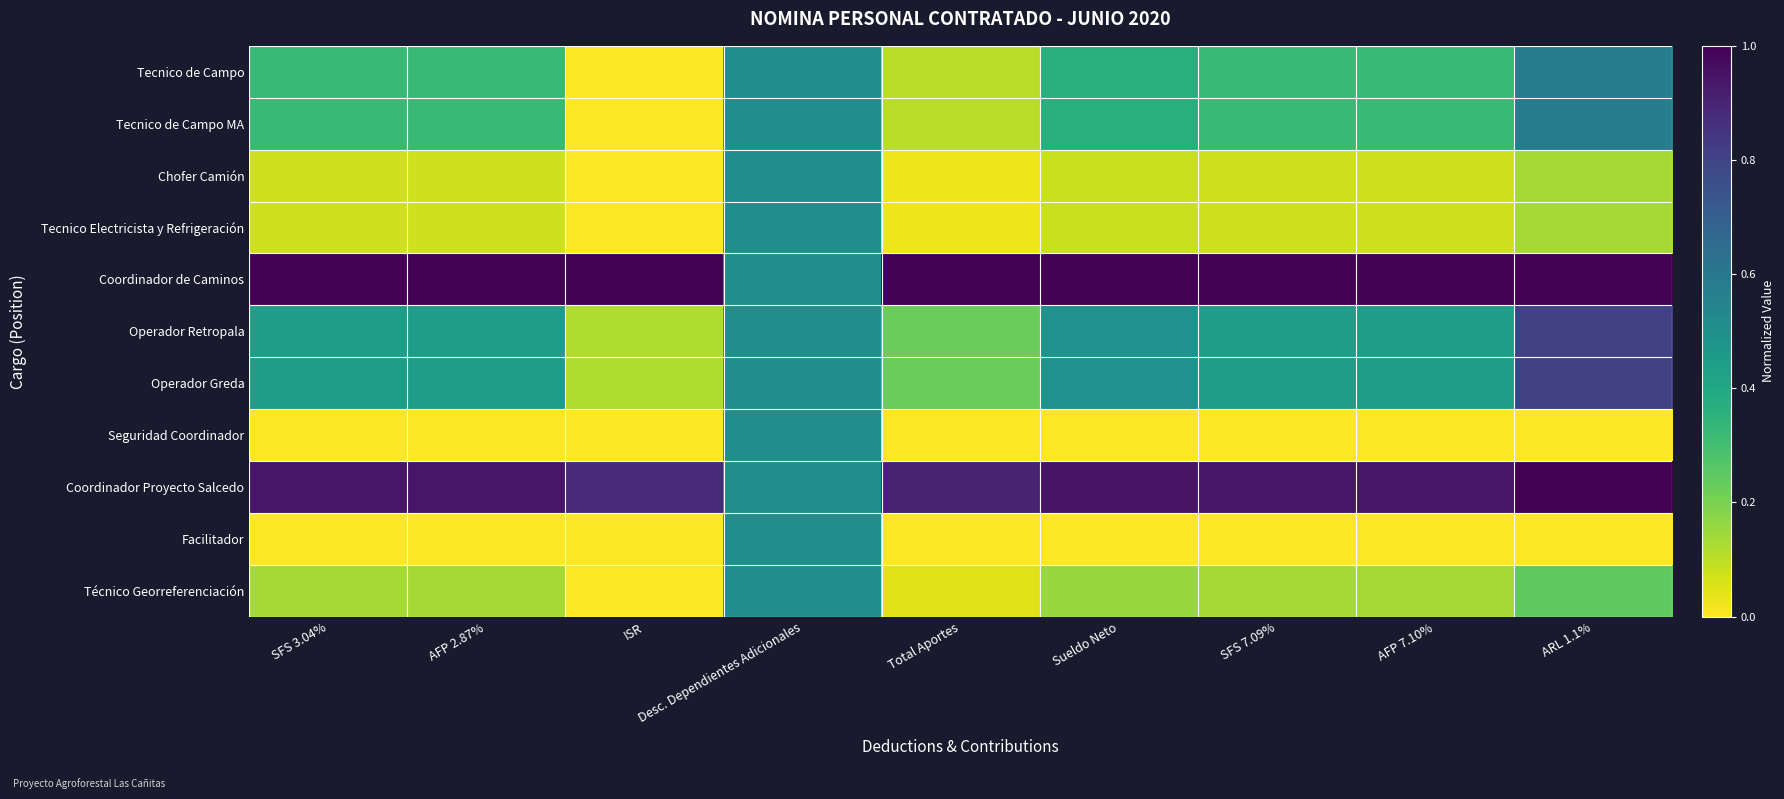

Reading left to right, extract all data points from this chart.

Tecnico de Campo: SFS 3.04%=0.3	AFP 2.87%=0.3	ISR=0.0	Desc. Dependientes Adicionales=0.5	Total Aportes=0.1	Sueldo Neto=0.4	SFS 7.09%=0.3	AFP 7.10%=0.3	ARL 1.1%=0.6
Tecnico de Campo MA: SFS 3.04%=0.3	AFP 2.87%=0.3	ISR=0.0	Desc. Dependientes Adicionales=0.5	Total Aportes=0.1	Sueldo Neto=0.4	SFS 7.09%=0.3	AFP 7.10%=0.3	ARL 1.1%=0.6
Chofer Camión: SFS 3.04%=0.1	AFP 2.87%=0.1	ISR=0.0	Desc. Dependientes Adicionales=0.5	Total Aportes=0.0	Sueldo Neto=0.1	SFS 7.09%=0.1	AFP 7.10%=0.1	ARL 1.1%=0.1
Tecnico Electricista y Refrigeración: SFS 3.04%=0.1	AFP 2.87%=0.1	ISR=0.0	Desc. Dependientes Adicionales=0.5	Total Aportes=0.0	Sueldo Neto=0.1	SFS 7.09%=0.1	AFP 7.10%=0.1	ARL 1.1%=0.1
Coordinador de Caminos: SFS 3.04%=1.0	AFP 2.87%=1.0	ISR=1.0	Desc. Dependientes Adicionales=0.5	Total Aportes=1.0	Sueldo Neto=1.0	SFS 7.09%=1.0	AFP 7.10%=1.0	ARL 1.1%=1.0
Operador Retropala: SFS 3.04%=0.4	AFP 2.87%=0.4	ISR=0.1	Desc. Dependientes Adicionales=0.5	Total Aportes=0.2	Sueldo Neto=0.5	SFS 7.09%=0.4	AFP 7.10%=0.4	ARL 1.1%=0.8
Operador Greda: SFS 3.04%=0.4	AFP 2.87%=0.4	ISR=0.1	Desc. Dependientes Adicionales=0.5	Total Aportes=0.2	Sueldo Neto=0.5	SFS 7.09%=0.4	AFP 7.10%=0.4	ARL 1.1%=0.8
Seguridad Coordinador: SFS 3.04%=0.0	AFP 2.87%=0.0	ISR=0.0	Desc. Dependientes Adicionales=0.5	Total Aportes=0.0	Sueldo Neto=0.0	SFS 7.09%=0.0	AFP 7.10%=0.0	ARL 1.1%=0.0
Coordinador Proyecto Salcedo: SFS 3.04%=0.9	AFP 2.87%=0.9	ISR=0.9	Desc. Dependientes Adicionales=0.5	Total Aportes=0.9	Sueldo Neto=0.9	SFS 7.09%=0.9	AFP 7.10%=0.9	ARL 1.1%=1.0
Facilitador: SFS 3.04%=0.0	AFP 2.87%=0.0	ISR=0.0	Desc. Dependientes Adicionales=0.5	Total Aportes=0.0	Sueldo Neto=0.0	SFS 7.09%=0.0	AFP 7.10%=0.0	ARL 1.1%=0.0
Técnico Georreferenciación: SFS 3.04%=0.1	AFP 2.87%=0.1	ISR=0.0	Desc. Dependientes Adicionales=0.5	Total Aportes=0.0	Sueldo Neto=0.2	SFS 7.09%=0.1	AFP 7.10%=0.1	ARL 1.1%=0.2